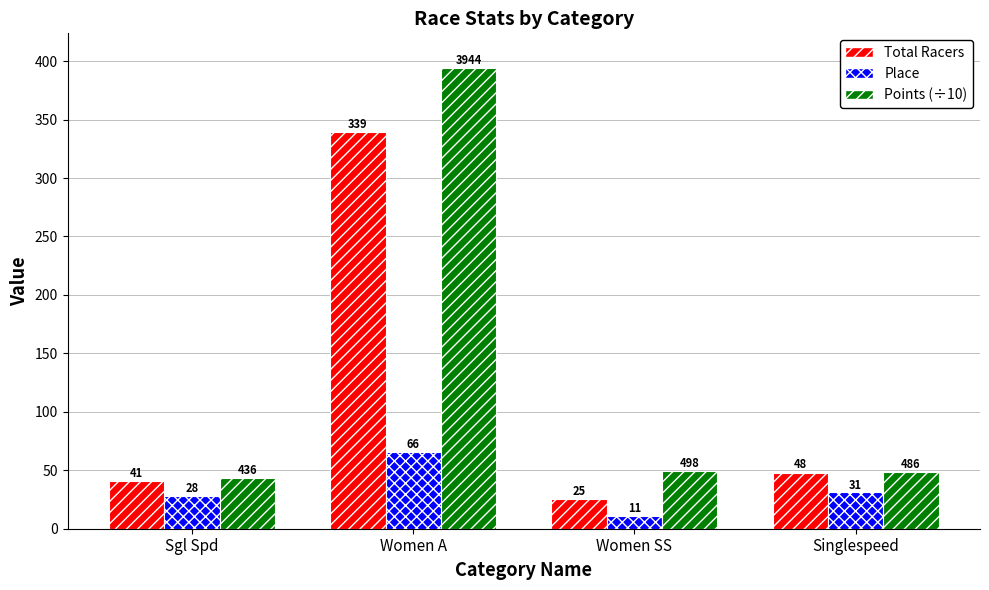

List the series in order of their overall mean, highest first.

Points (÷10), Total Racers, Place